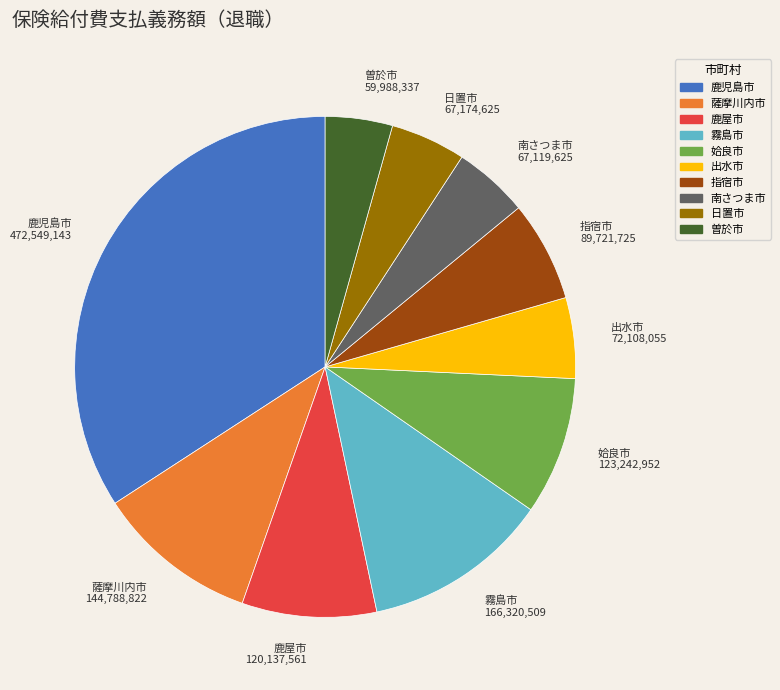

Between 曽於市 and 霧島市, which is larger?

霧島市